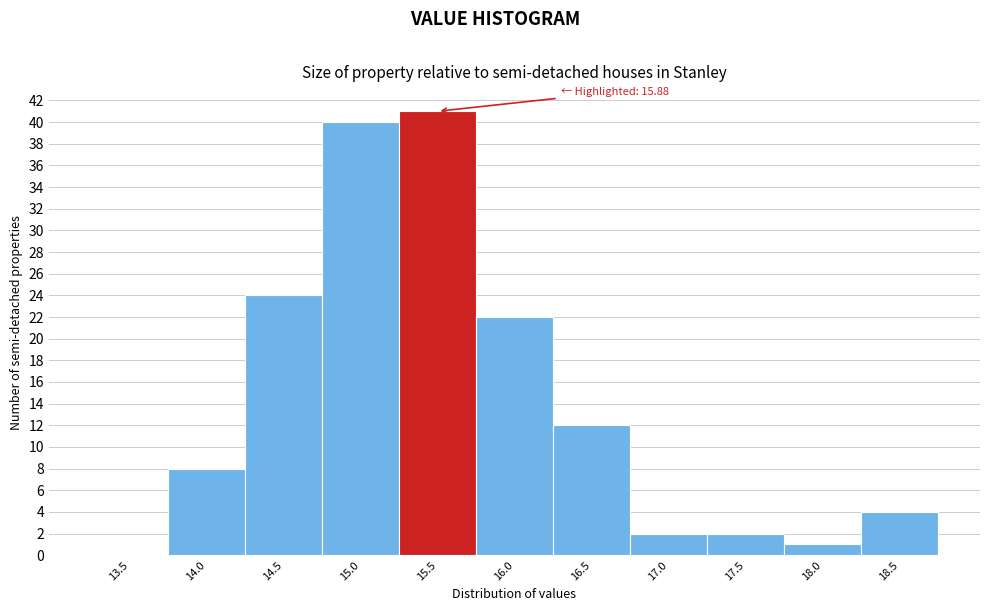

Reading left to right, list all the values displayed in this chart.

13.5=0	14.0=8	14.5=24	15.0=40	15.5=41	16.0=22	16.5=12	17.0=2	17.5=2	18.0=1	18.5=4